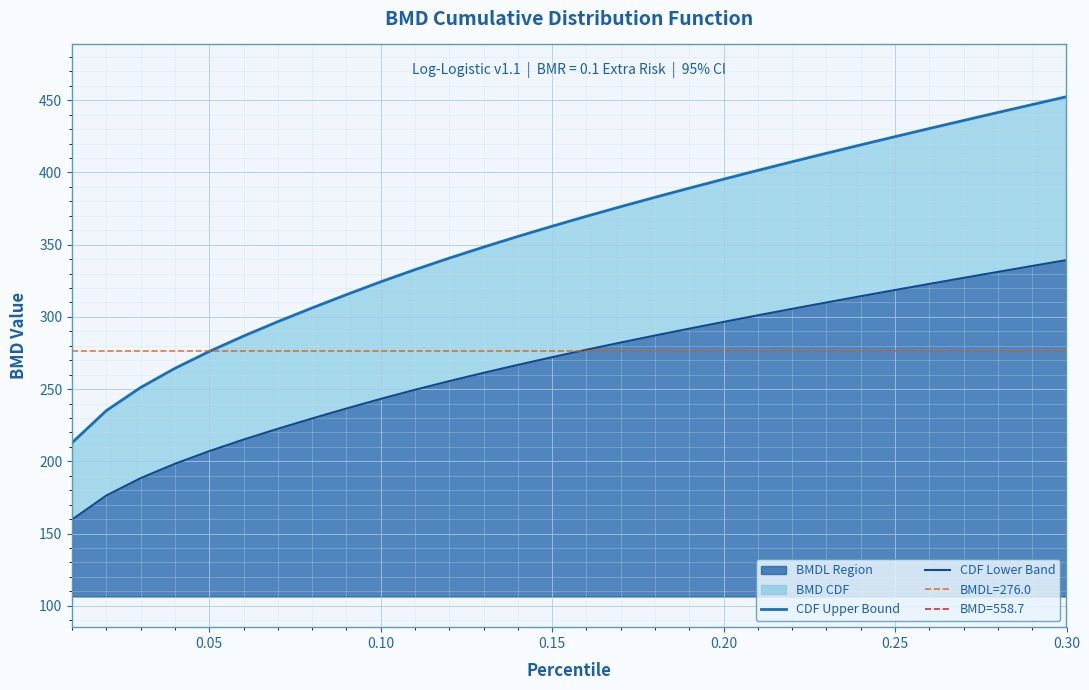

The value of BMDL Region at 0.15 is 398.3. True or false?

False